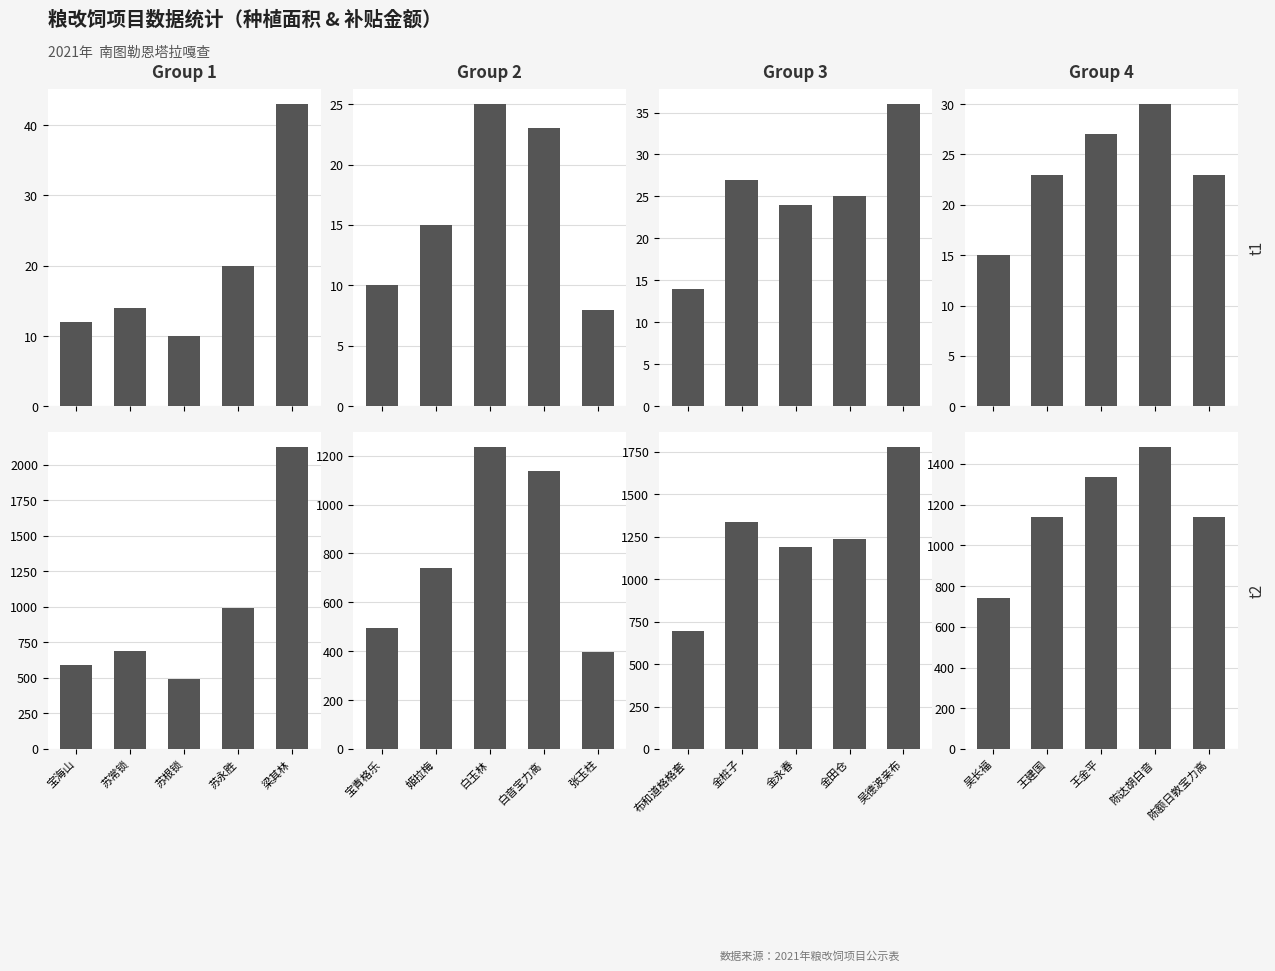

What is the difference between the maximum and minimum values in the 种植面积（亩） series?

15.0